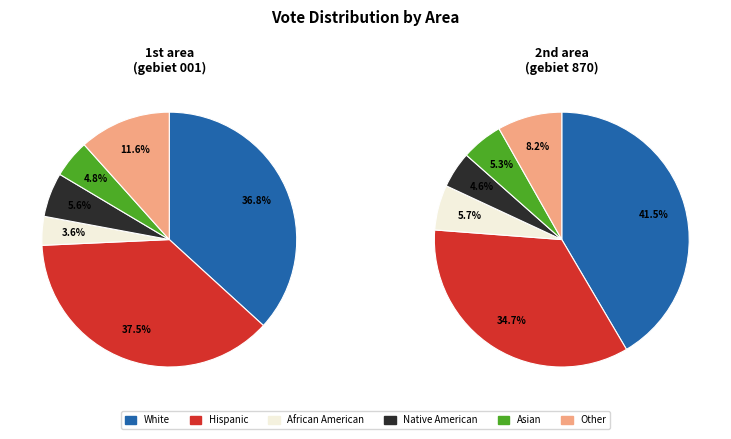

Is 870 the majority of the pie?

No